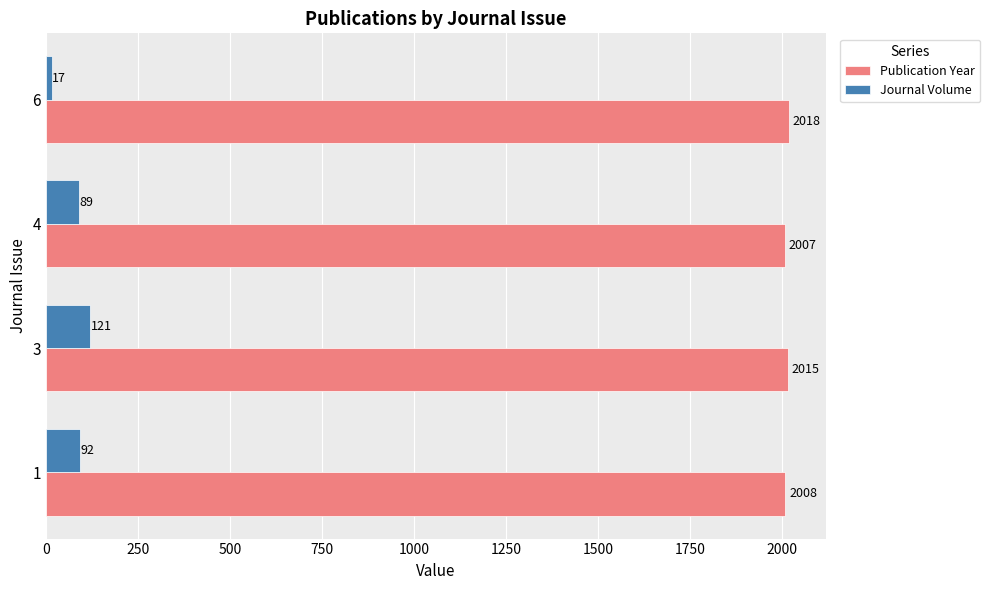

What is the minimum value for Publication Year?

2007